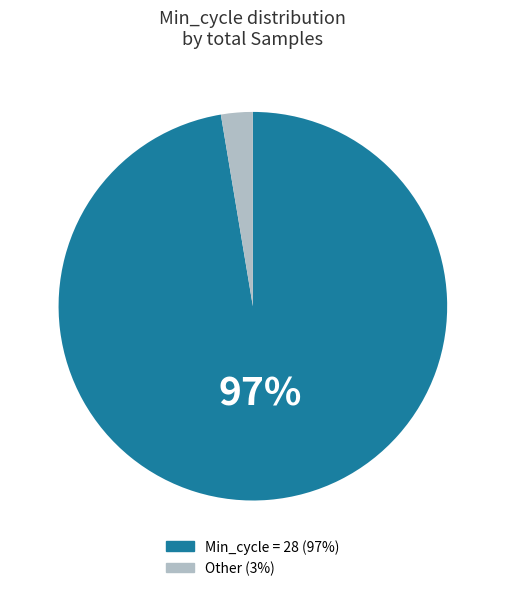

To the nearest percent, what is the average slice percentage?

50%